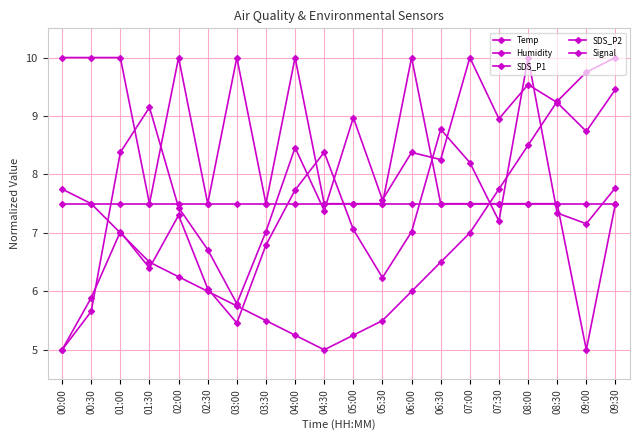

The Humidity series shows 5.0 at 03:30. True or false?

False